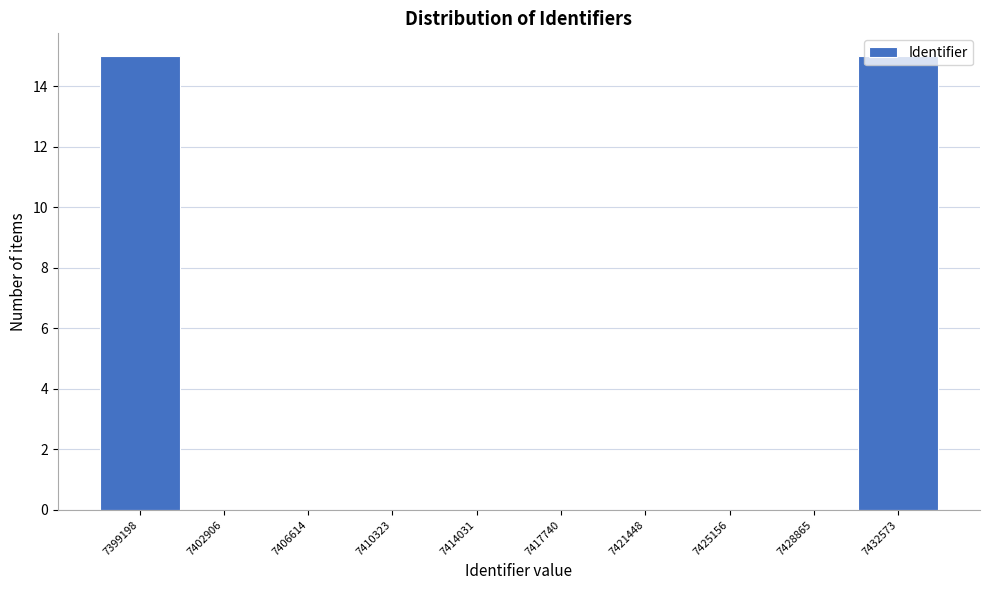

What is the change in value from 7414031 to 7432573?

+15